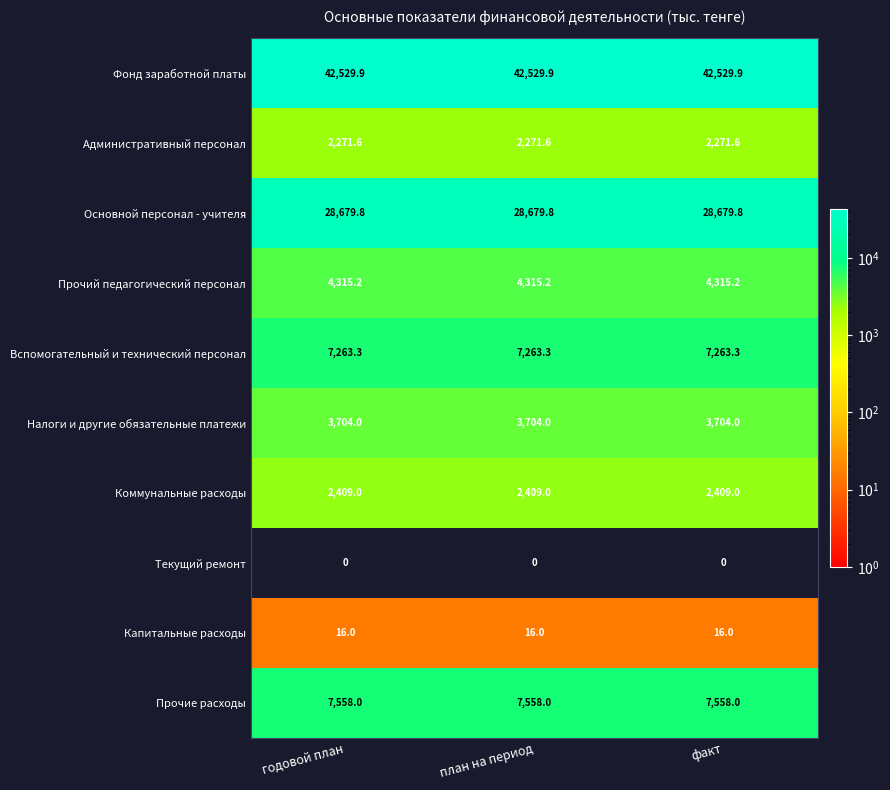

The value of Прочие расходы at план на период is 13550.6. True or false?

False